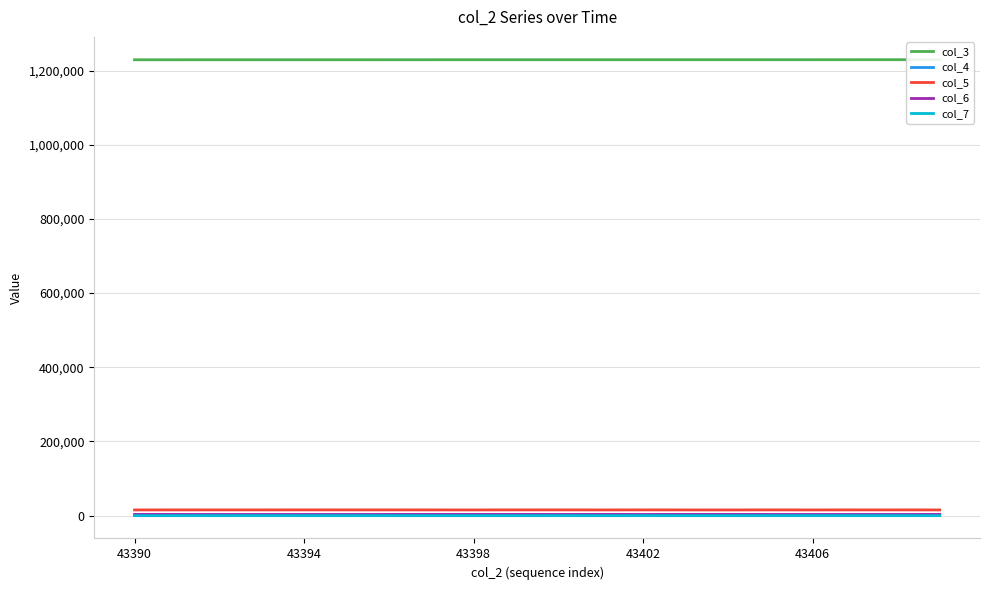

At which category is the sum across all series the highest?

17